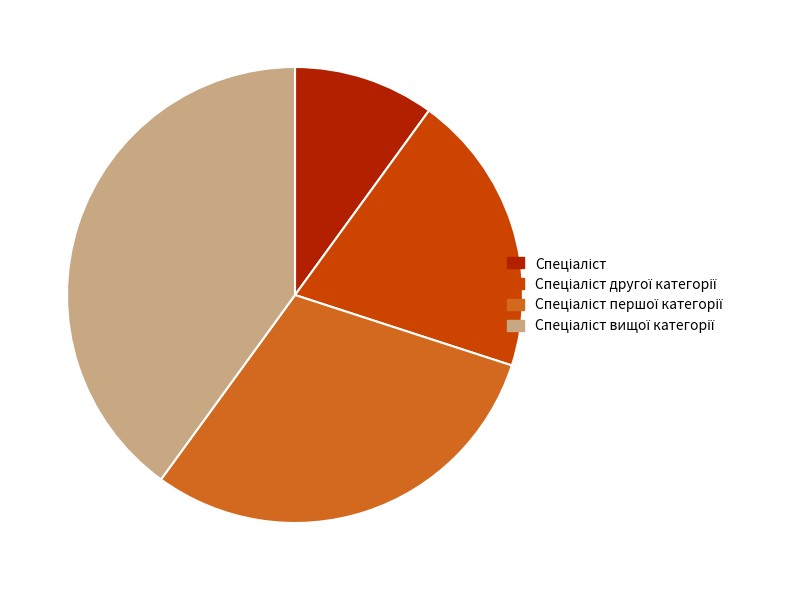

Is there any slice that represents more than half of the pie?

No